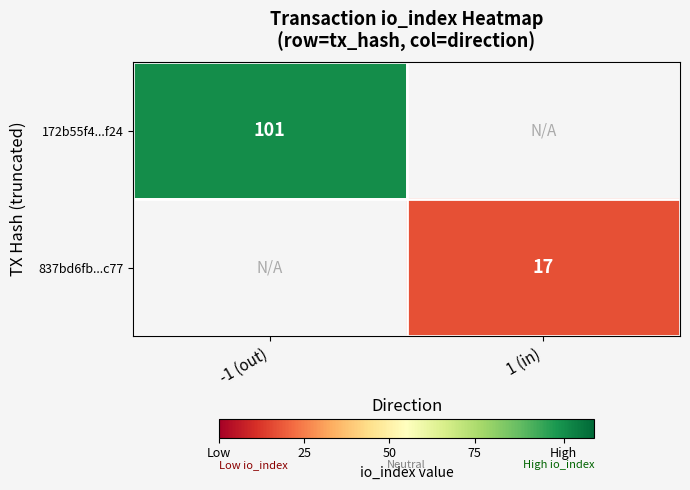

True or false: 172b55f4...f24 has a value of 101 at -1 (out).

True